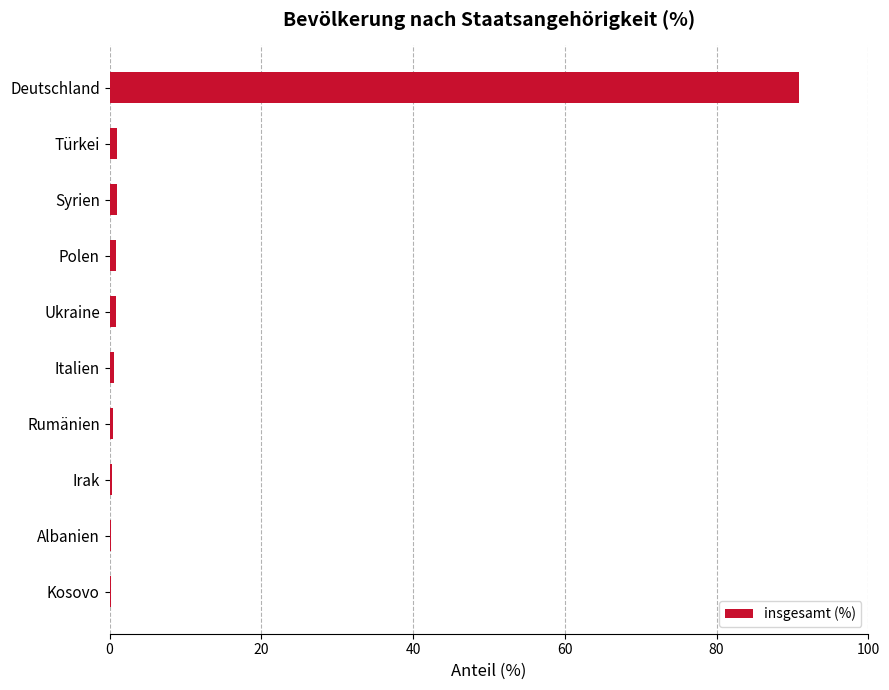

True or false: the data shows 35.2 at Deutschland.

False